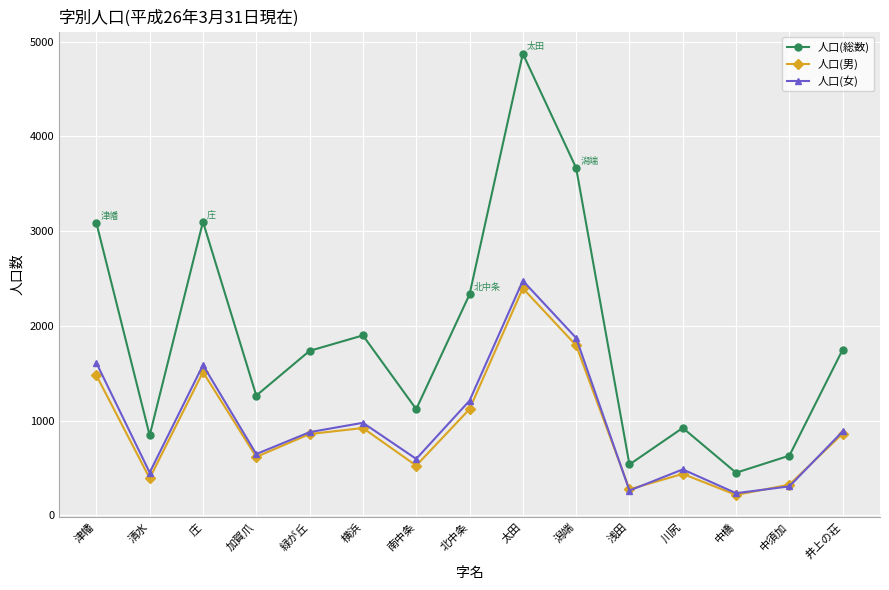

True or false: 人口(女) has a value of 647 at 加賀爪.

True